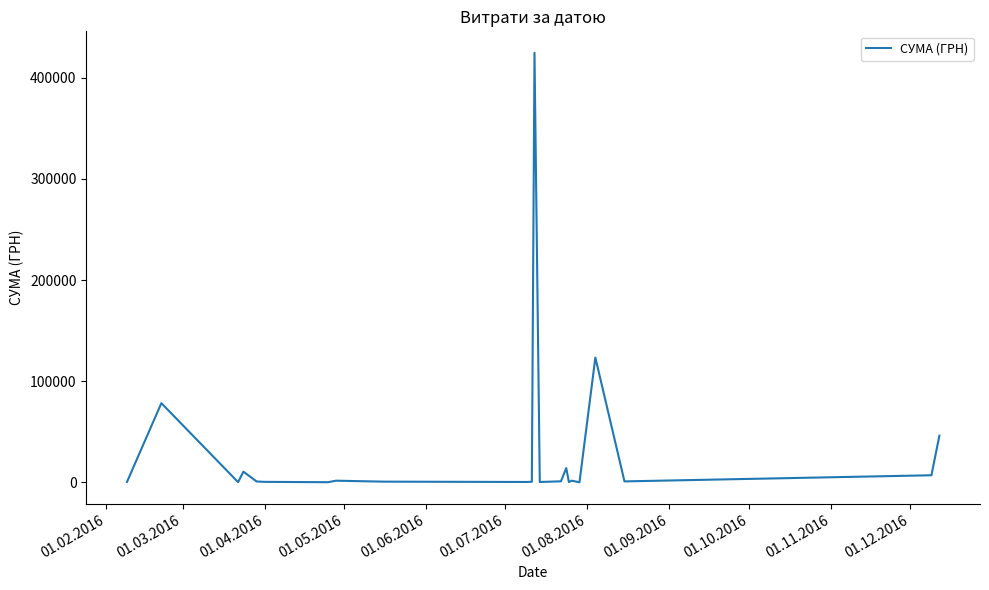

What is the maximum value shown in the chart?

424725.7